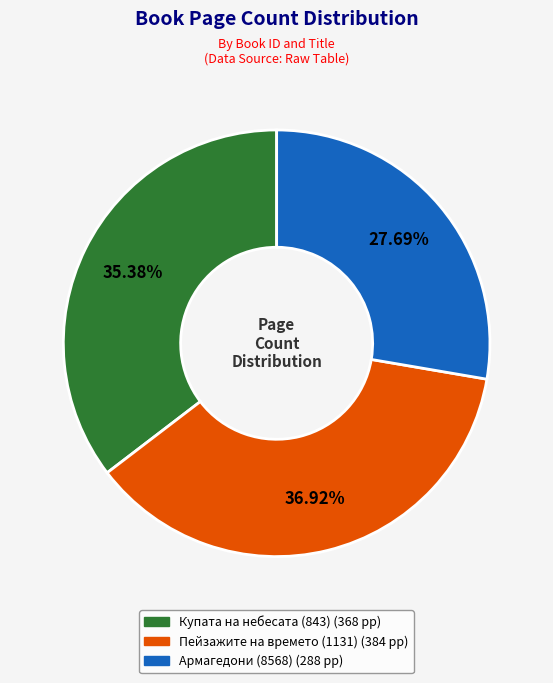

Does Пейзажите на времето (1131) represent more than half of the total?

No